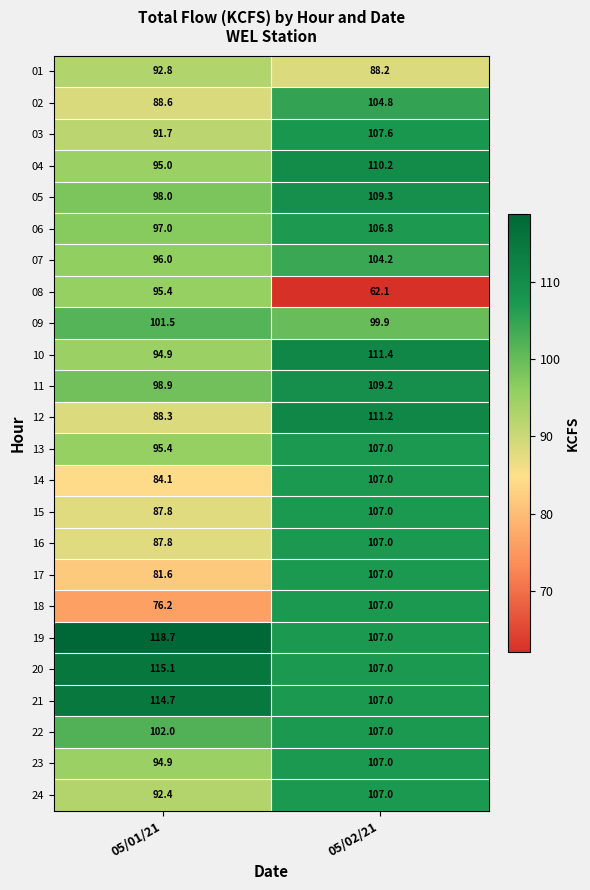

The value of 11 at 05/01/21 is 164.5. True or false?

False